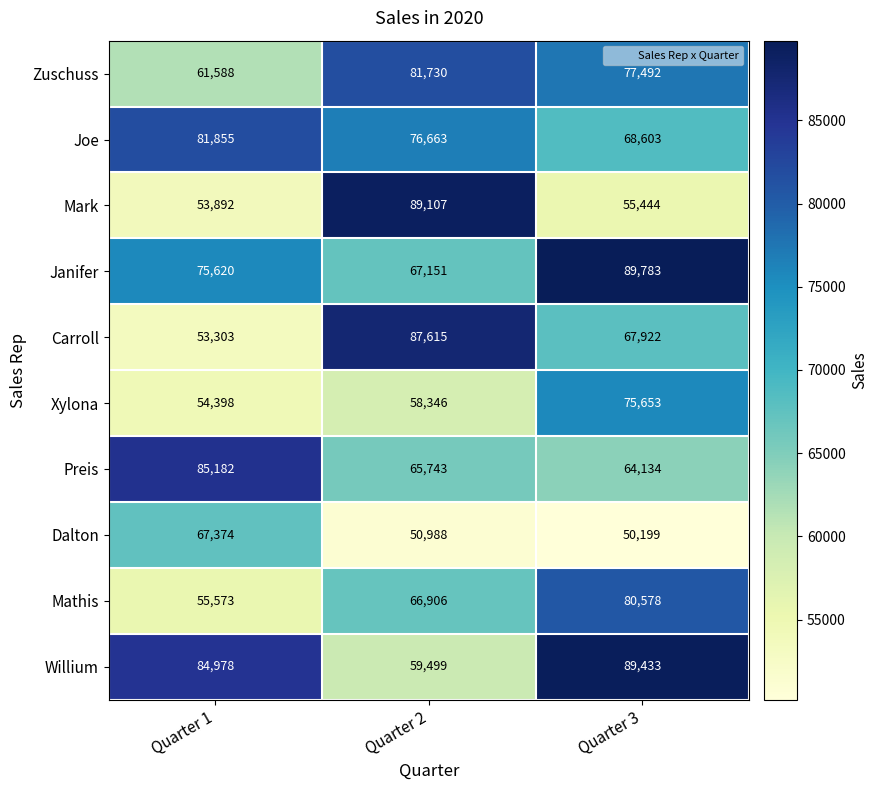

At which label does Willium reach its minimum?

Quarter 2